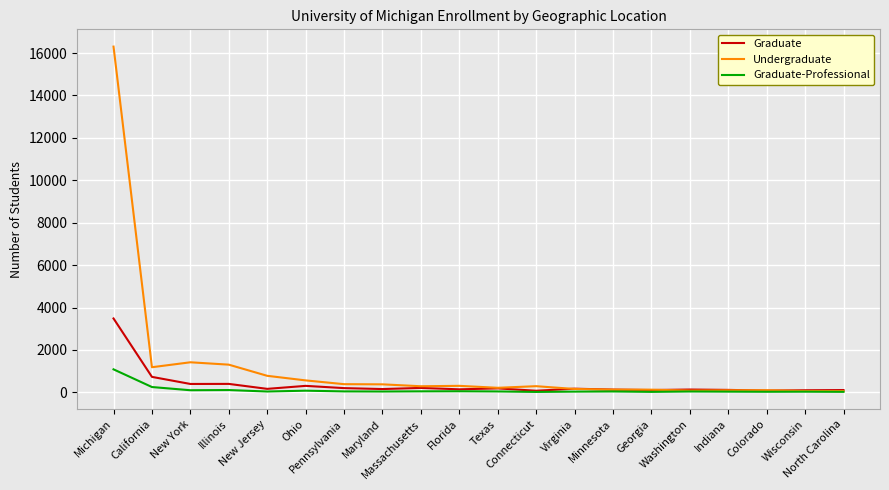

List the series in order of their peak value, highest first.

Undergraduate, Graduate, Graduate-Professional